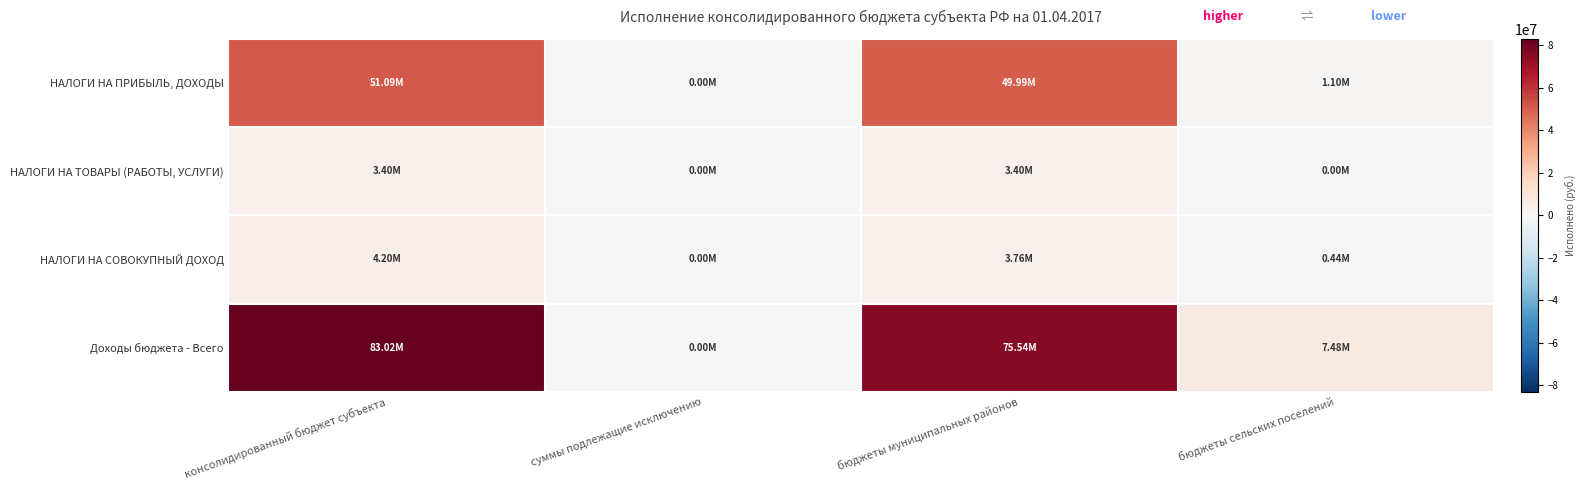

Reading left to right, transcribe all the data shown in this chart.

НАЛОГИ НА ПРИБЫЛЬ, ДОХОДЫ: консолидированный бюджет субъекта=51090656.4	суммы подлежащие исключению=0.0	бюджеты муниципальных районов=49987008.3	бюджеты сельских поселений=1103648.0
НАЛОГИ НА ТОВАРЫ (РАБОТЫ, УСЛУГИ): консолидированный бюджет субъекта=3404292.1	суммы подлежащие исключению=0.0	бюджеты муниципальных районов=3404292.1	бюджеты сельских поселений=0.0
НАЛОГИ НА СОВОКУПНЫЙ ДОХОД: консолидированный бюджет субъекта=4199558.8	суммы подлежащие исключению=0.0	бюджеты муниципальных районов=3763875.4	бюджеты сельских поселений=435683.4
Доходы бюджета - Всего: консолидированный бюджет субъекта=83021475.2	суммы подлежащие исключению=0.0	бюджеты муниципальных районов=75539584.2	бюджеты сельских поселений=7481891.0